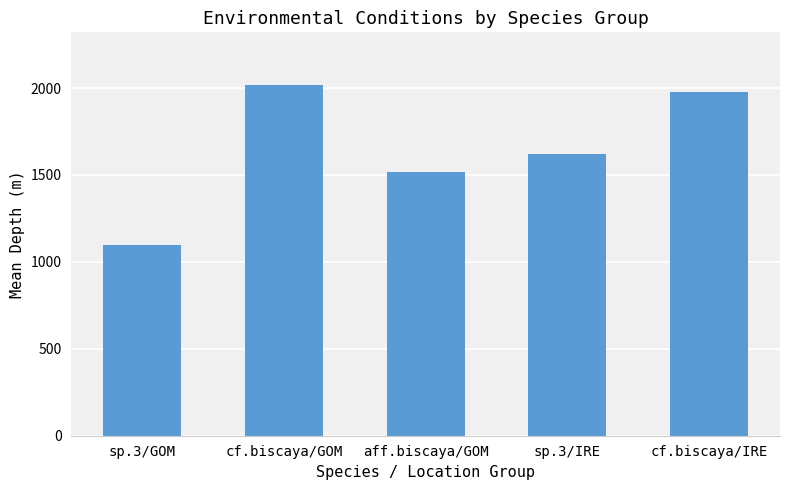

Approximately how many times larger is the value at sp.3/IRE compared to cf.biscaya/GOM?

0.8